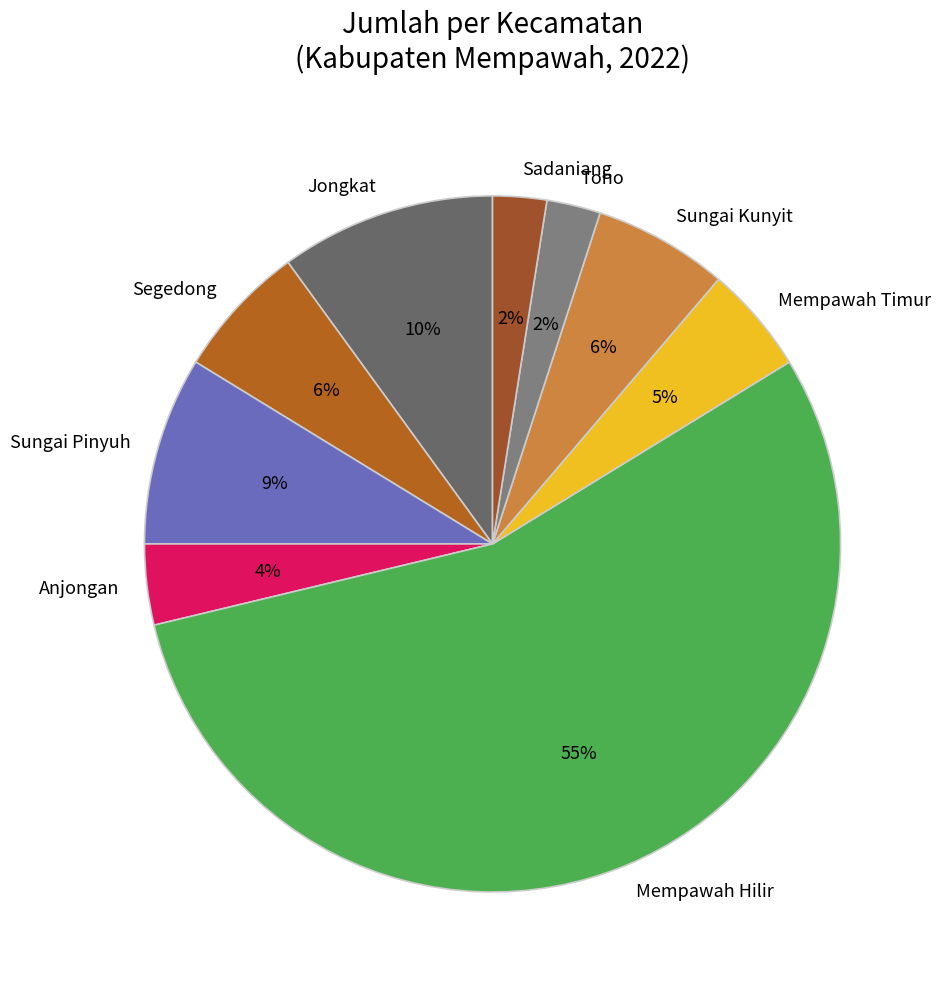

Does Toho account for over 50% of the chart?

No